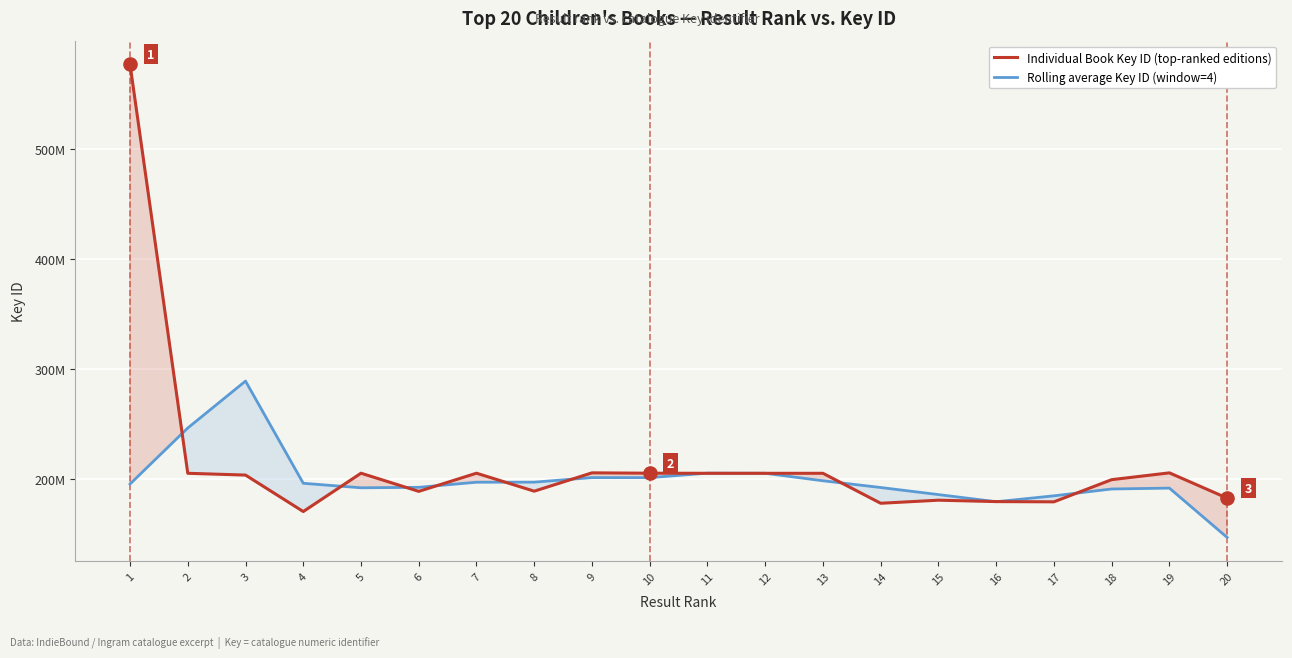

Which series reaches the minimum Y coordinate?

Rolling average Key ID (window=4)